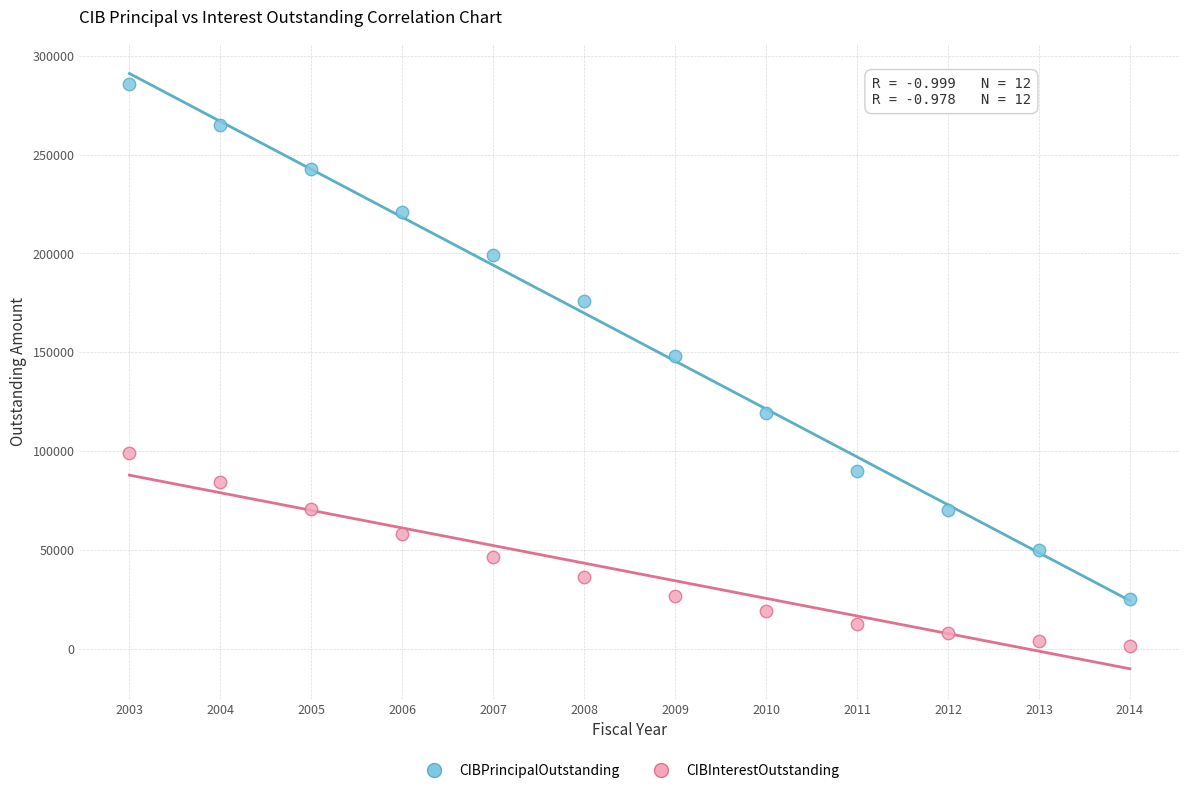

Which series contains the lowest Y value?

CIBInterestOutstanding